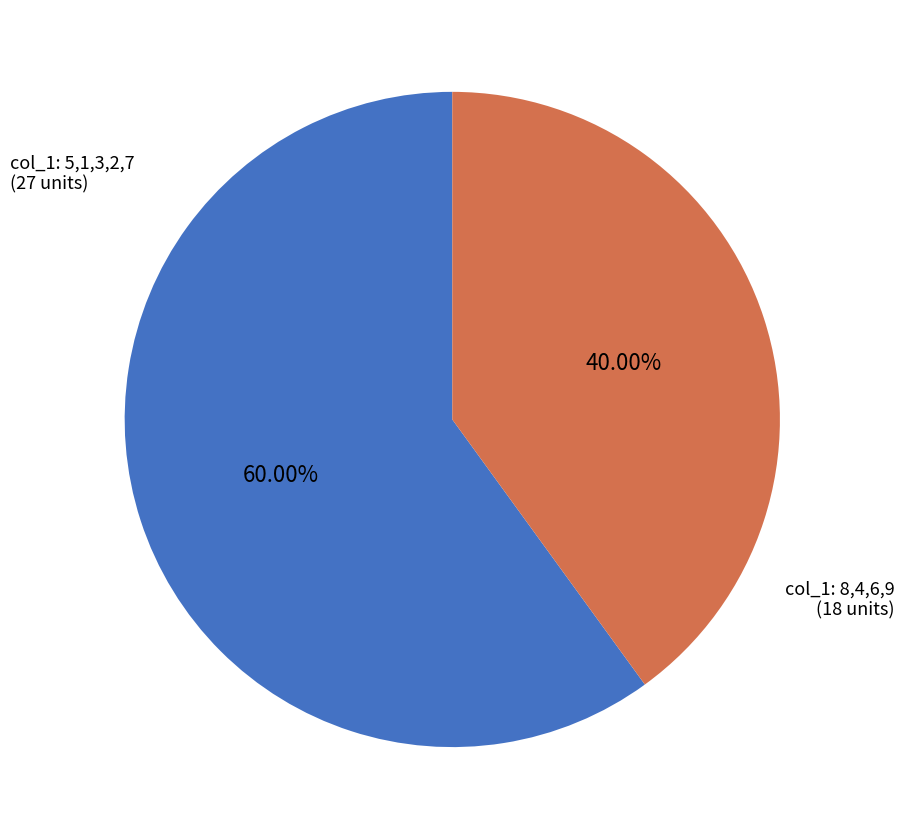

Does any single category account for the majority?

Yes